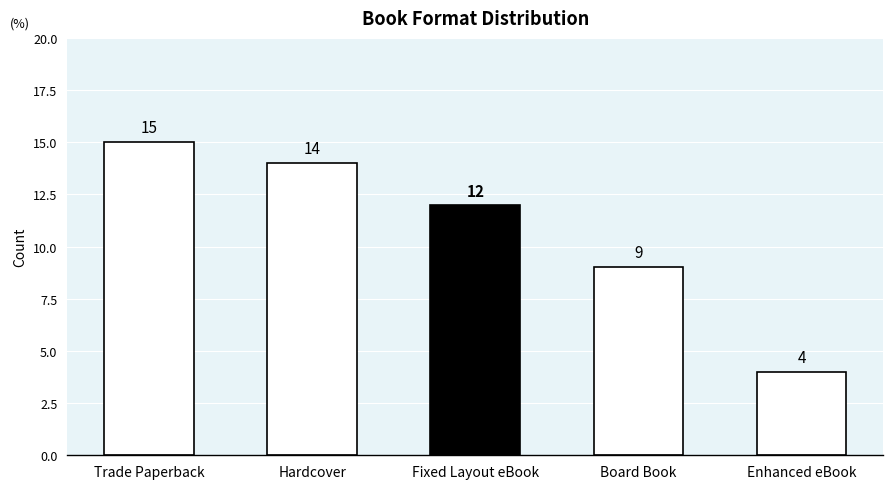

Rank the categories by value from highest to lowest.

Trade Paperback, Hardcover, Fixed Layout eBook, Board Book, Enhanced eBook